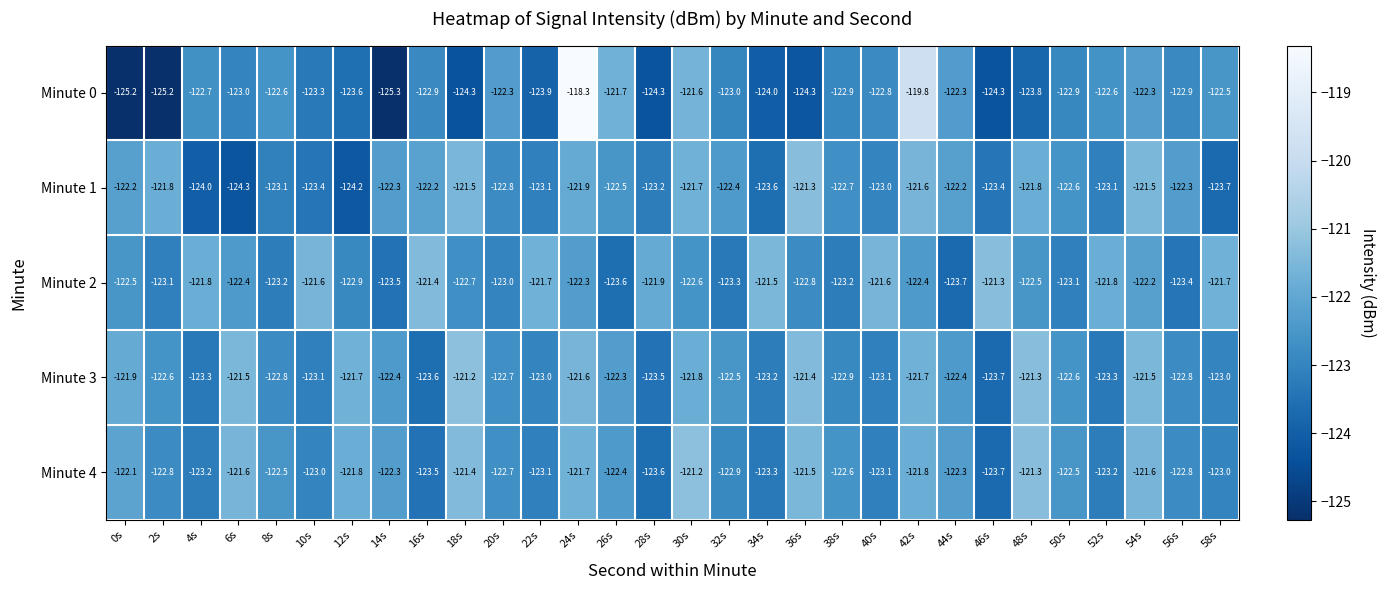

At which label is Minute 0 closest to -121?

30s